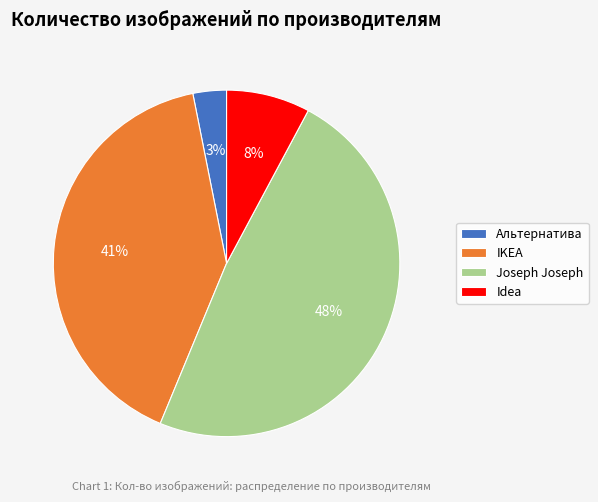

What is the smallest slice in the pie chart?

Альтернатива